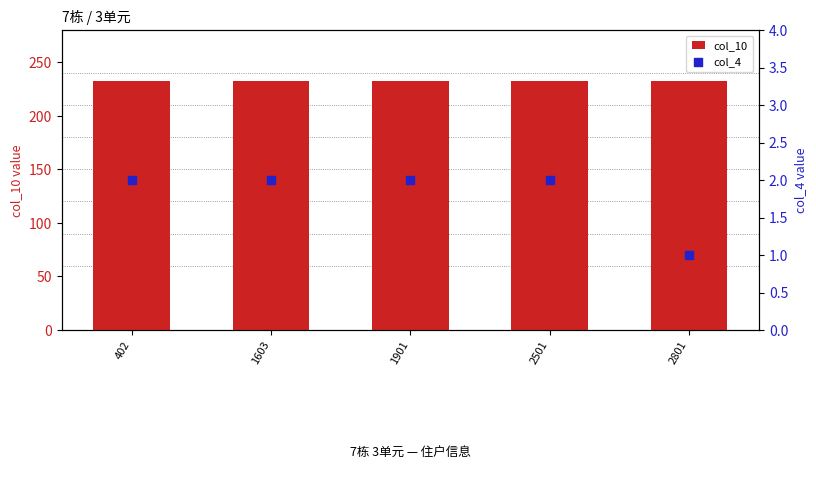

At which category is the sum across all series the highest?

402